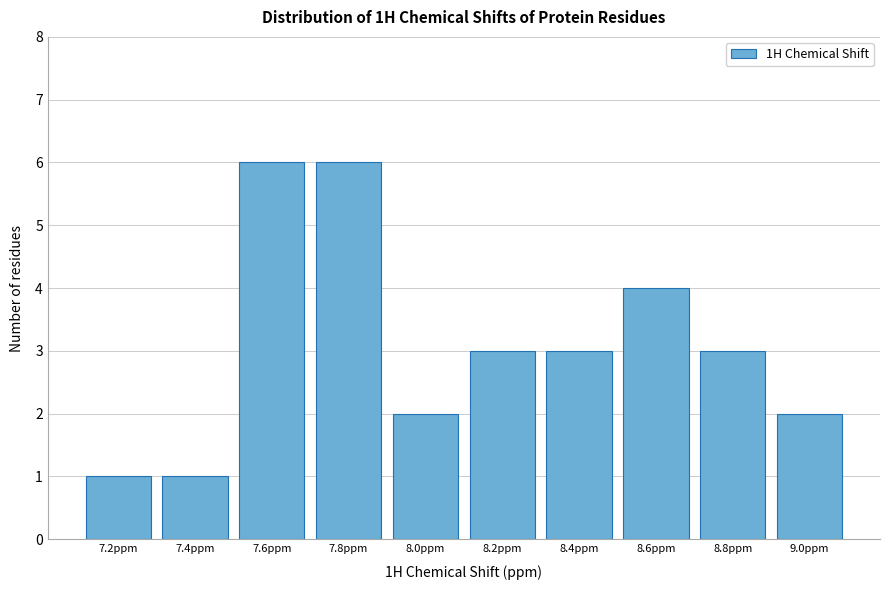

Reading left to right, extract all data points from this chart.

7.2ppm=1	7.4ppm=1	7.6ppm=6	7.8ppm=6	8.0ppm=2	8.2ppm=3	8.4ppm=3	8.6ppm=4	8.8ppm=3	9.0ppm=2